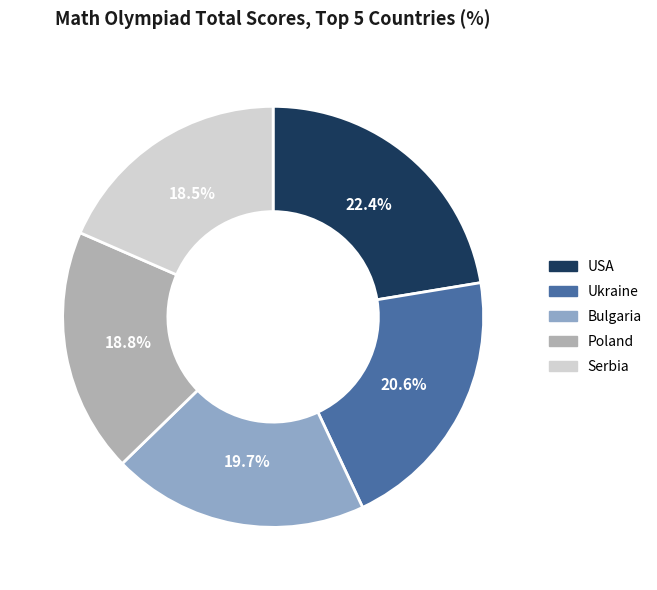

Do Bulgaria and Poland together represent more than half of the pie?

No